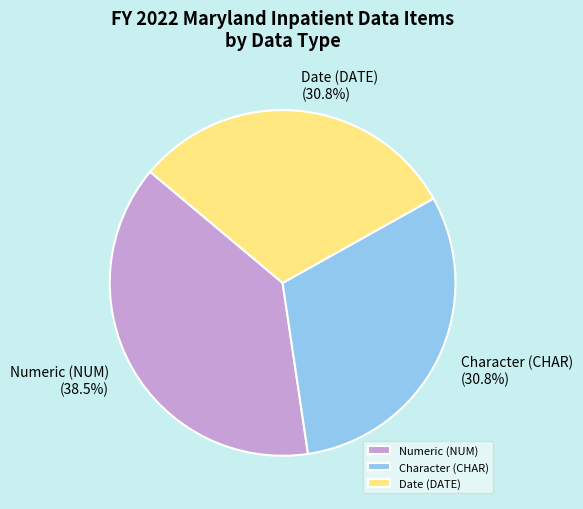

Which slice is the largest?

Numeric (NUM)